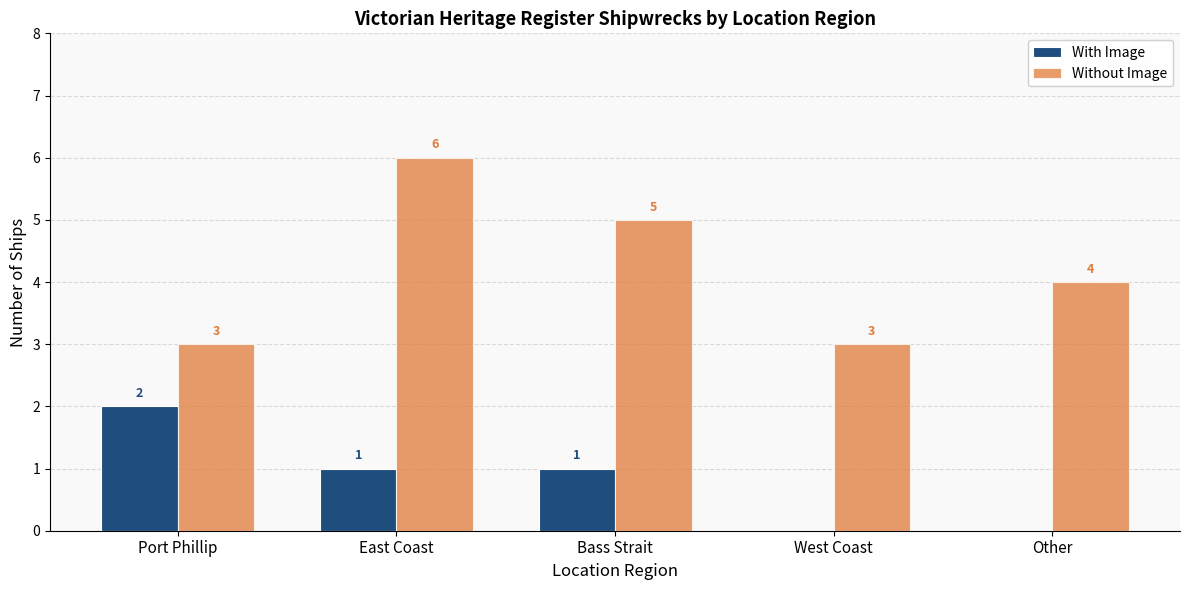

The With Image series shows -1 at West Coast. True or false?

False